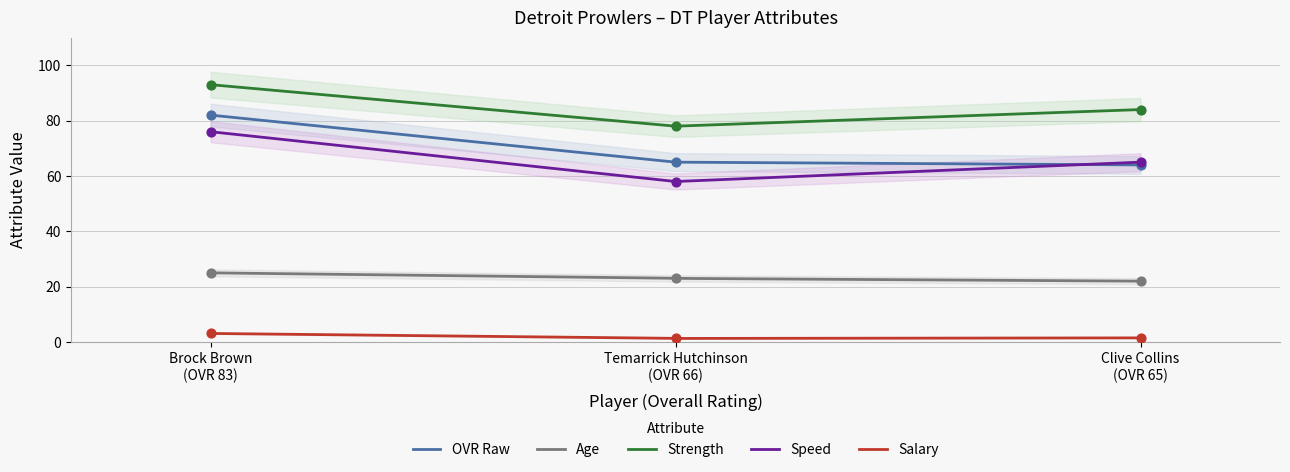

Which series reaches the maximum Y coordinate?

strength